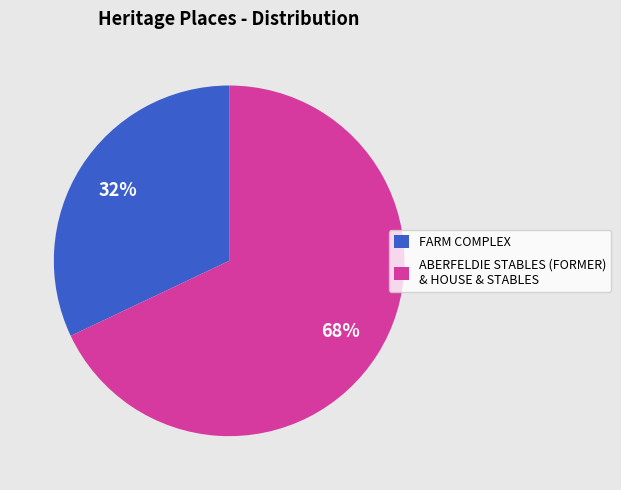

Approximately how many times larger is the value at ABERFELDIE STABLES (FORMER) & HOUSE & STABLES compared to FARM COMPLEX?

2.1